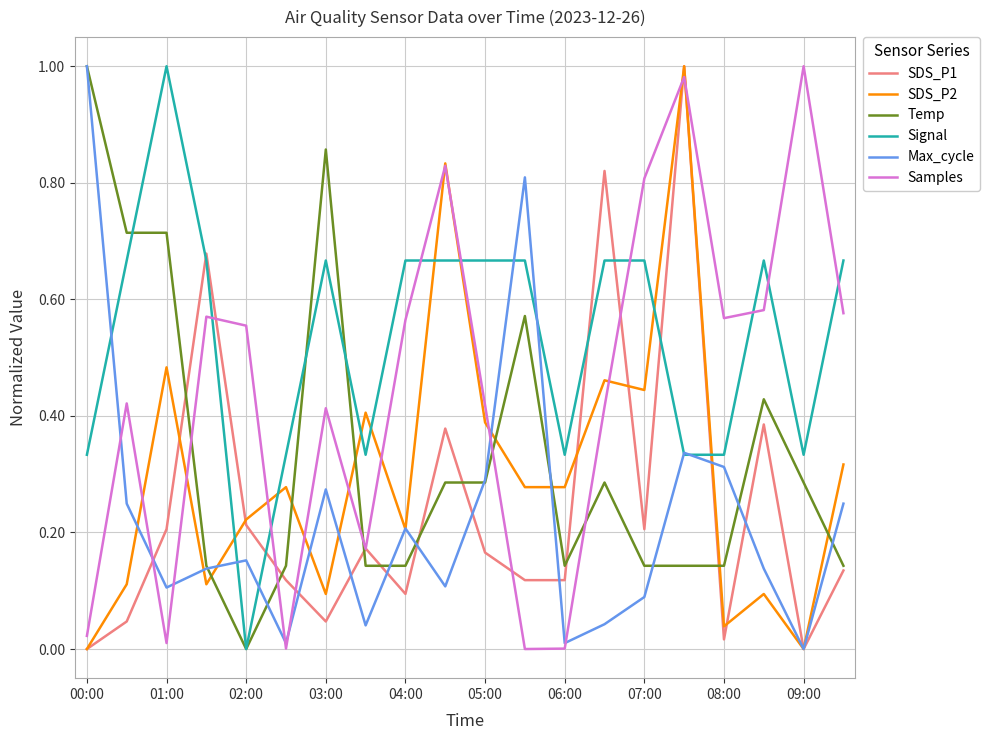

How many intersections are there between Temp and Samples?

5